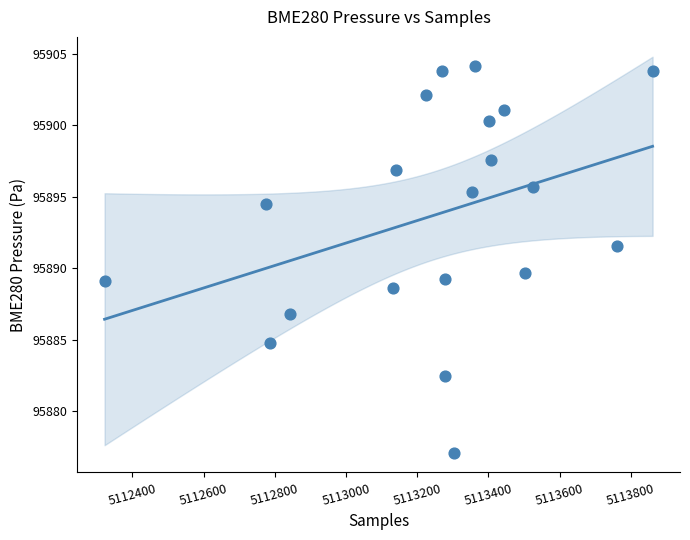

What Y value in the scatter plot is closest to 95890?

95889.7